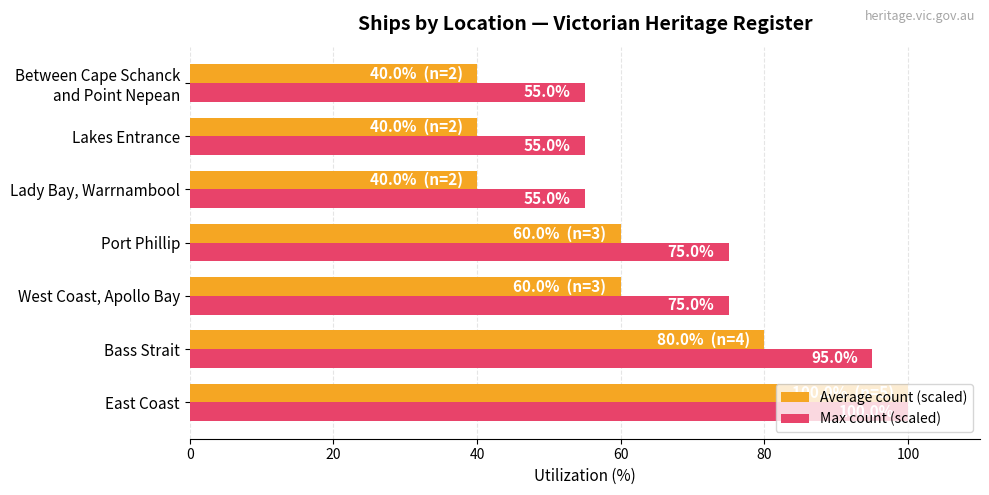

What is the approximate value of Average count (scaled) at East Coast, to the nearest 10?

100